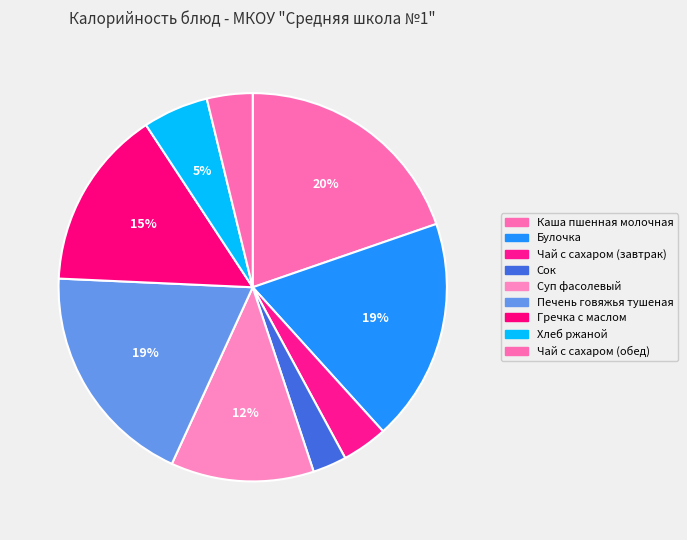

How many slices are in this pie chart?

9